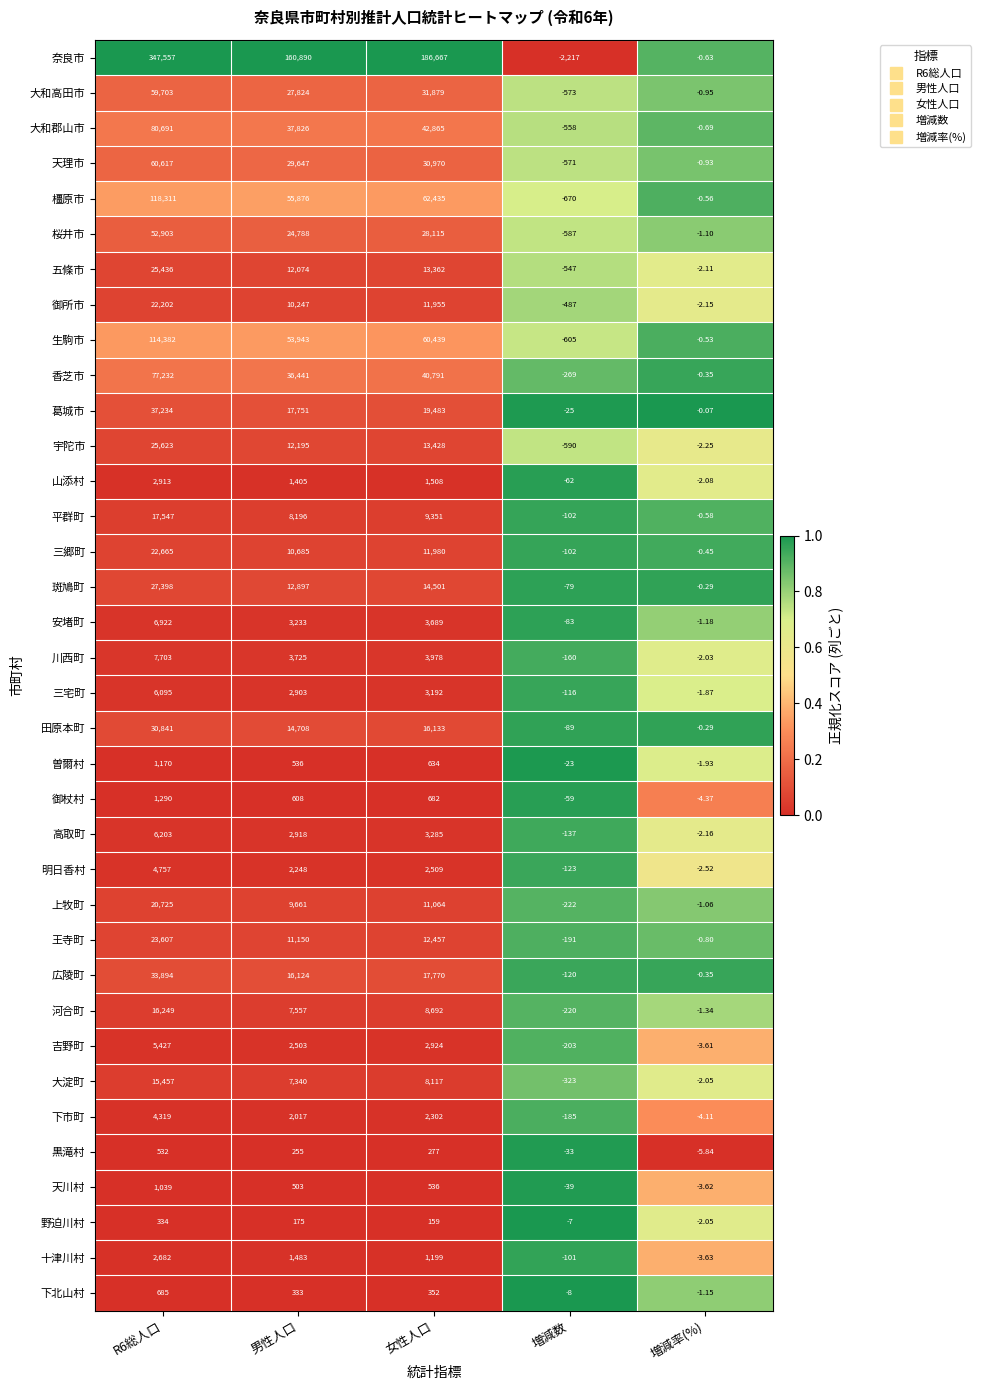

Where is 上牧町 nearest to the value 10251?

男性人口